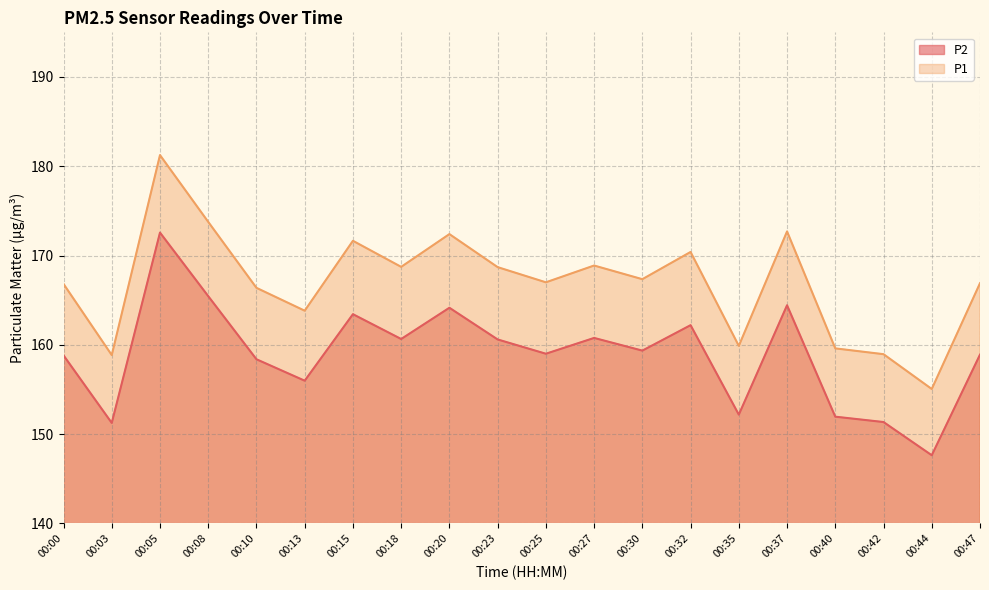

True or false: P2 and P1 cross at least once.

False